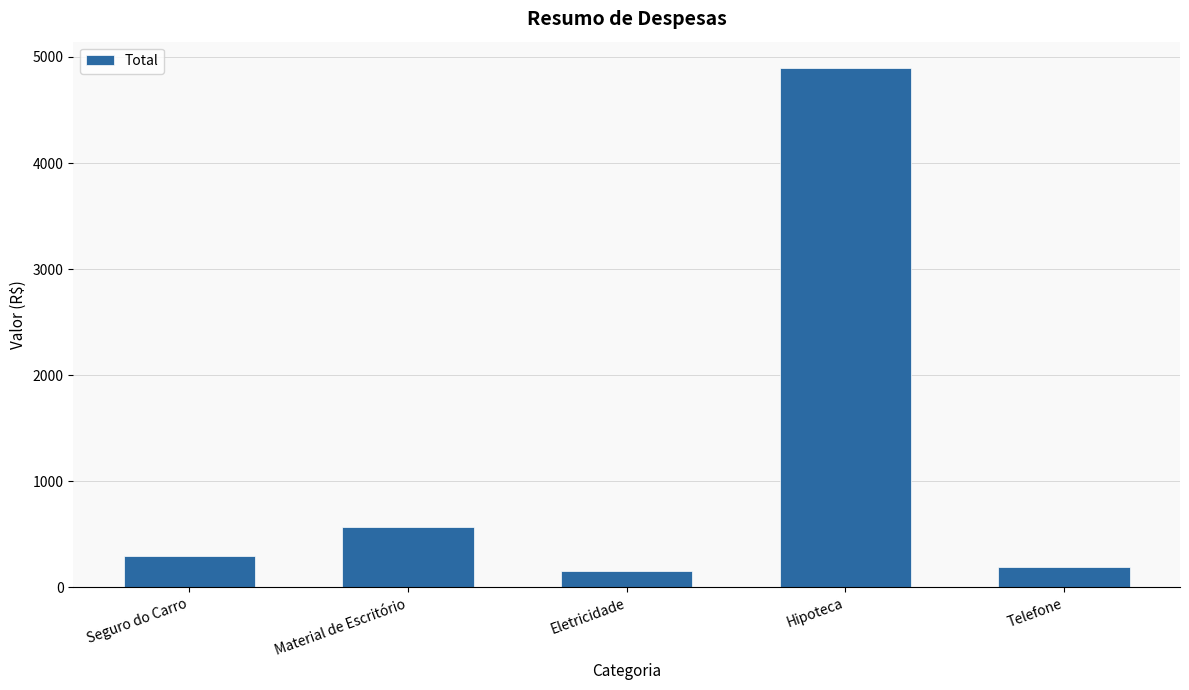

What is the value of the 5th bar from the left?

191